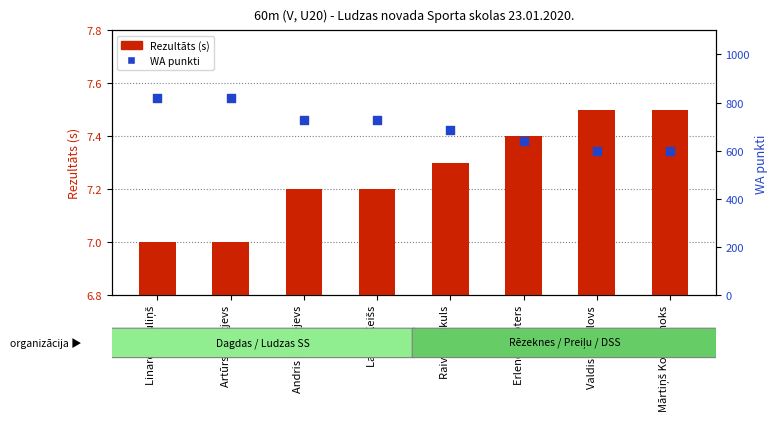

Is the value of WA punkti at Andris Korņejevs greater than the value of Rezultāts (s) at Valdis Mihailovs?

Yes